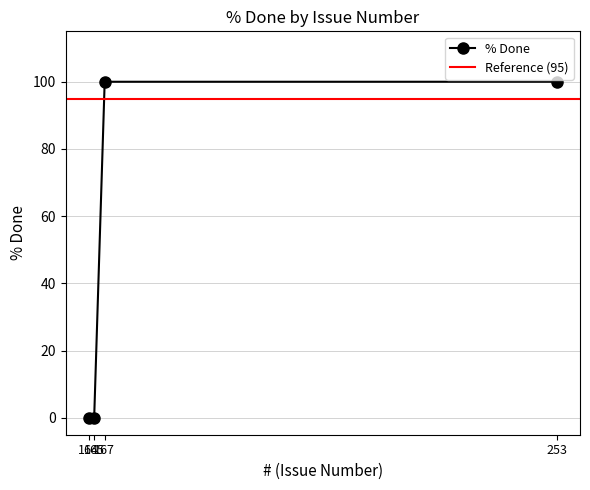

Count the number of data series in this chart.

1